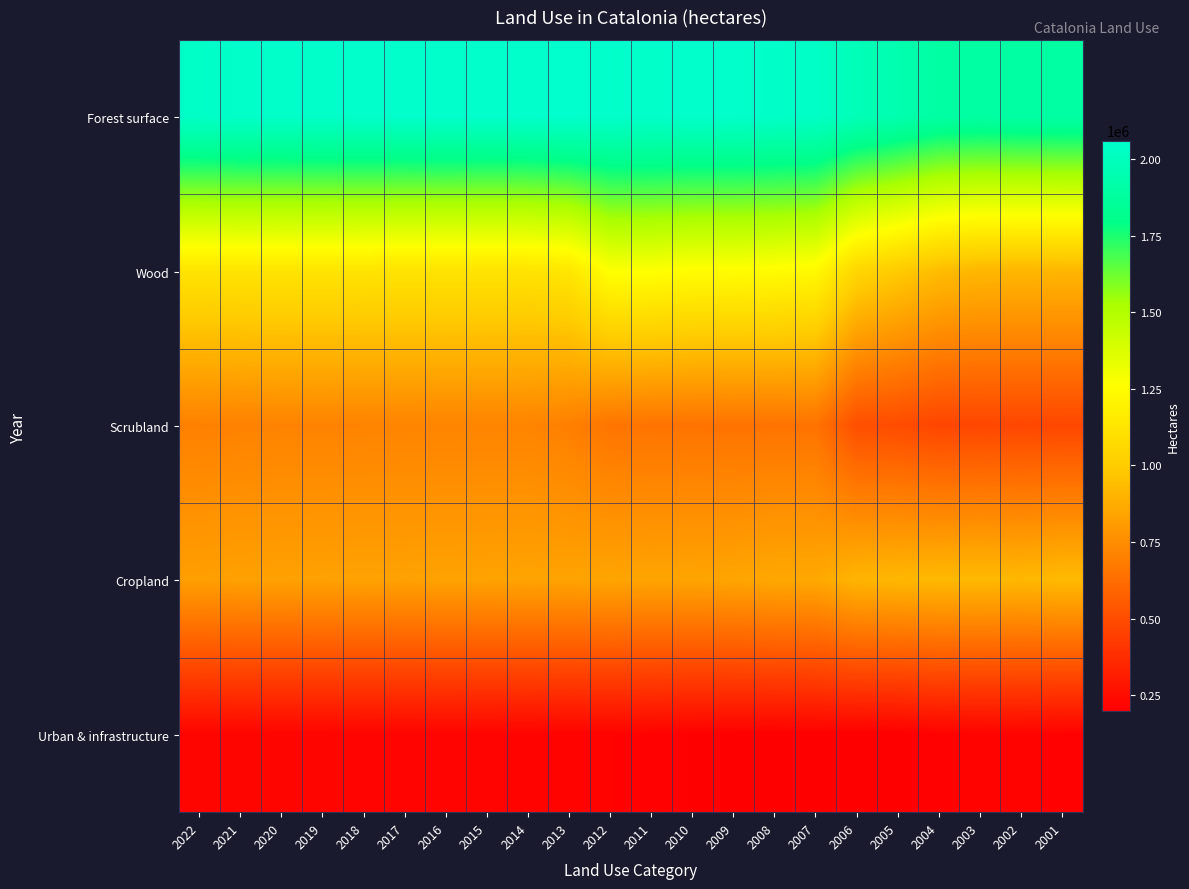

Between 2020 and 2007, which series saw the biggest shift?

Wood